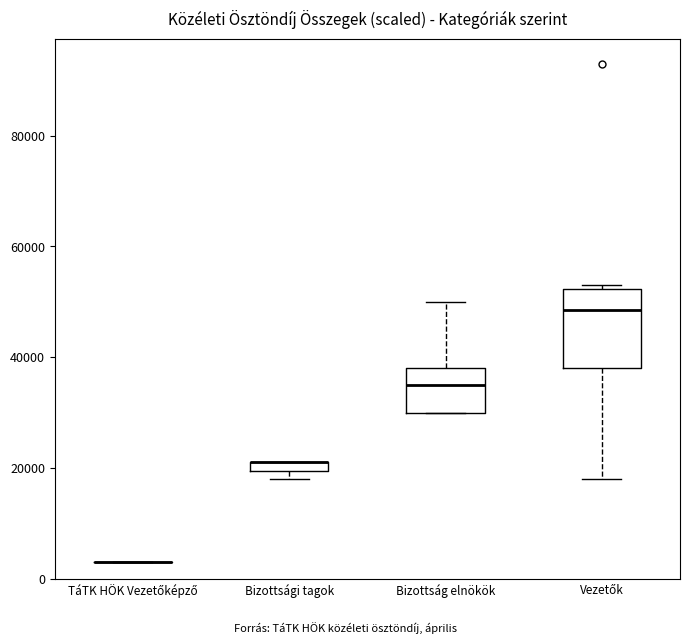

Where is the lower edge of the box for Bizottsági tagok on the y-axis? The values are not printed on the chart, so give them approximately, as read against the axis.

20000